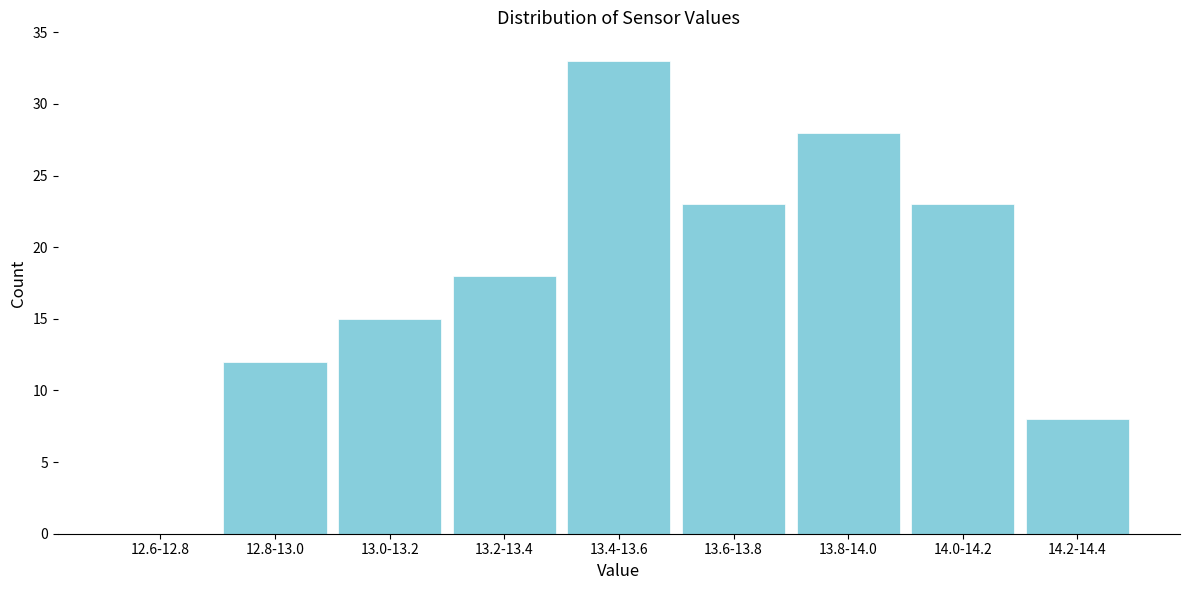

Reading left to right, what are all the values shown in this chart?

12.6-12.8=0	12.8-13.0=12	13.0-13.2=15	13.2-13.4=18	13.4-13.6=33	13.6-13.8=23	13.8-14.0=28	14.0-14.2=23	14.2-14.4=8